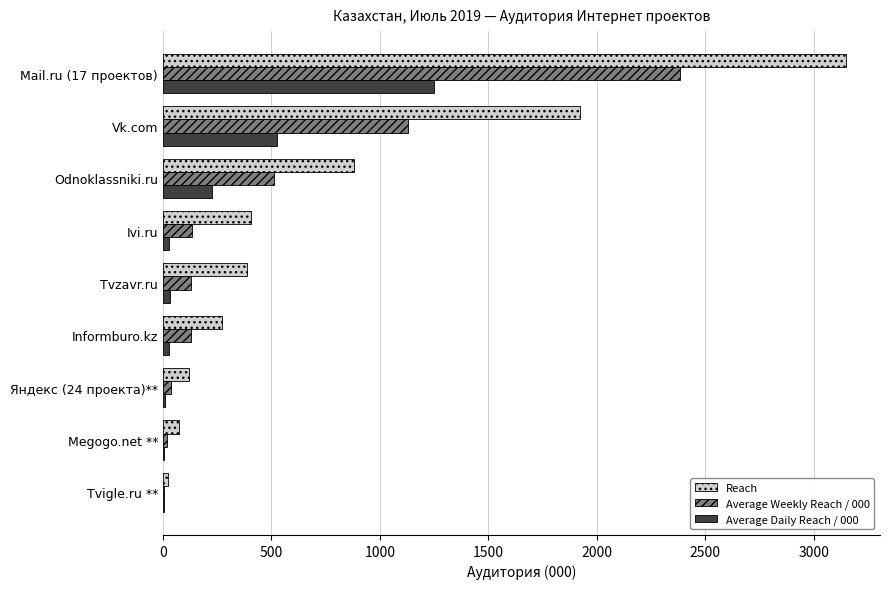

How many data points in Average Daily Reach / 000 are above 27?

5